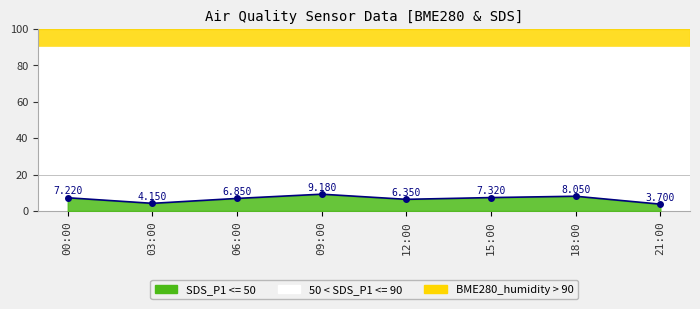

The value at 15:00 is 10.6. True or false?

False